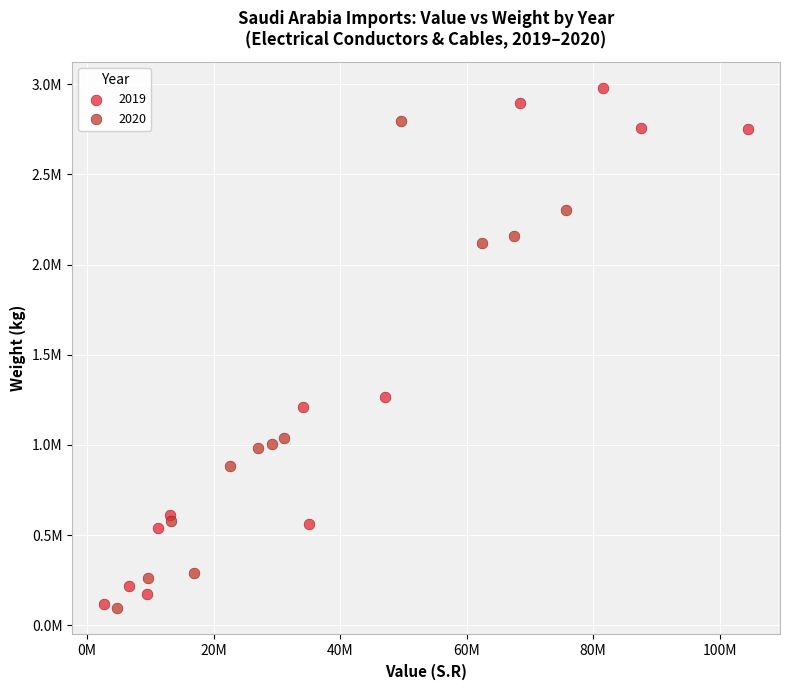

What are all the series names shown in the legend?

2019, 2020